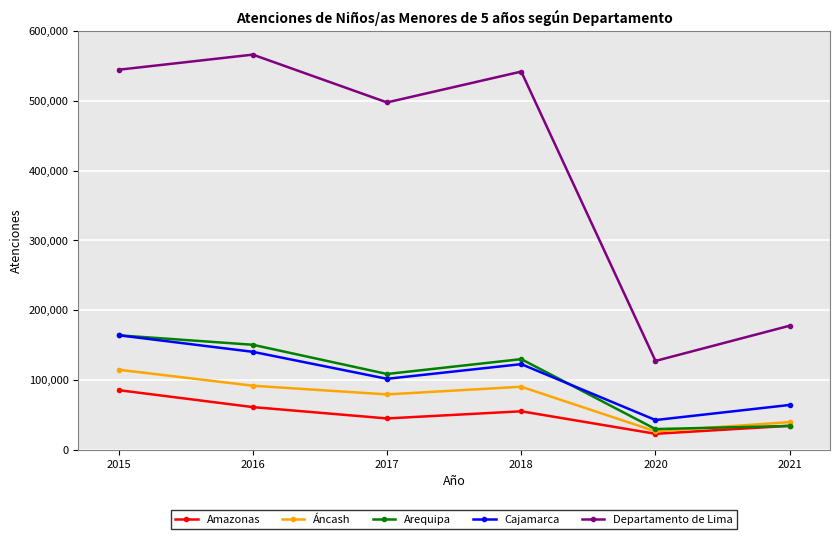

How many interior local valleys does the Áncash series have?

2